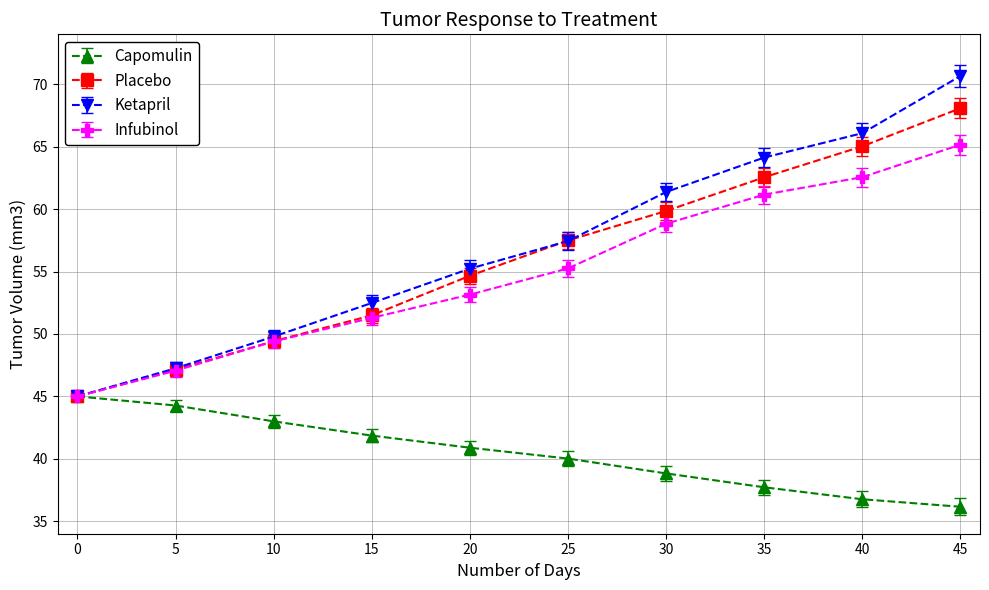

What is the value of the Capomulin point at the 8th from the left?

37.7